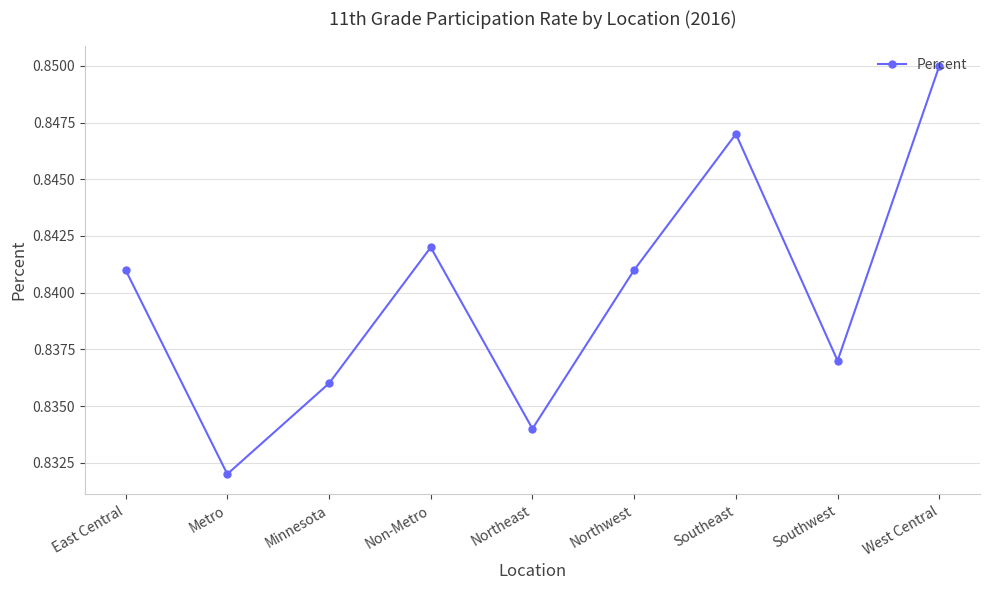

Which category has the highest value across all series?

West Central